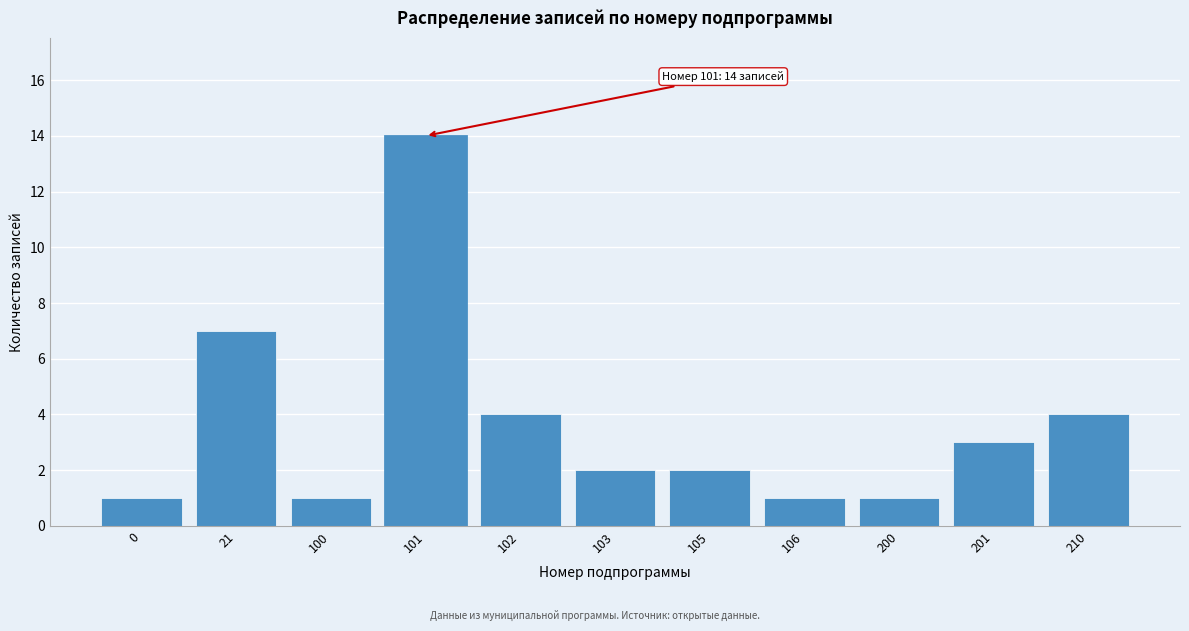

Reading right to left, extract all data points from this chart.

210=4	201=3	200=1	106=1	105=2	103=2	102=4	101=14	100=1	21=7	0=1